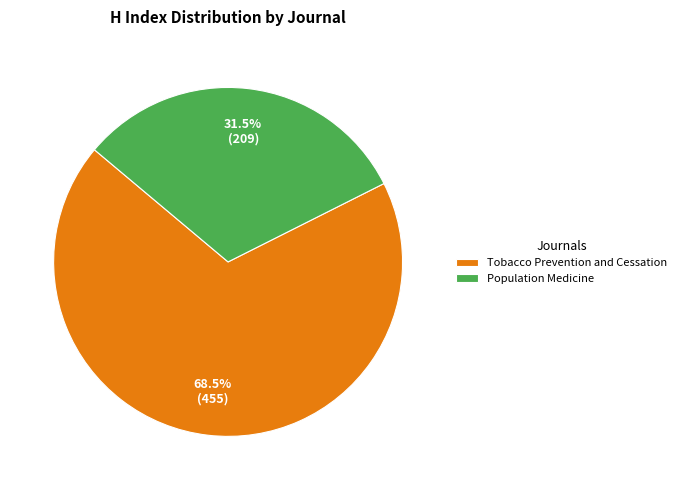

What is the smallest slice in the pie chart?

Population Medicine